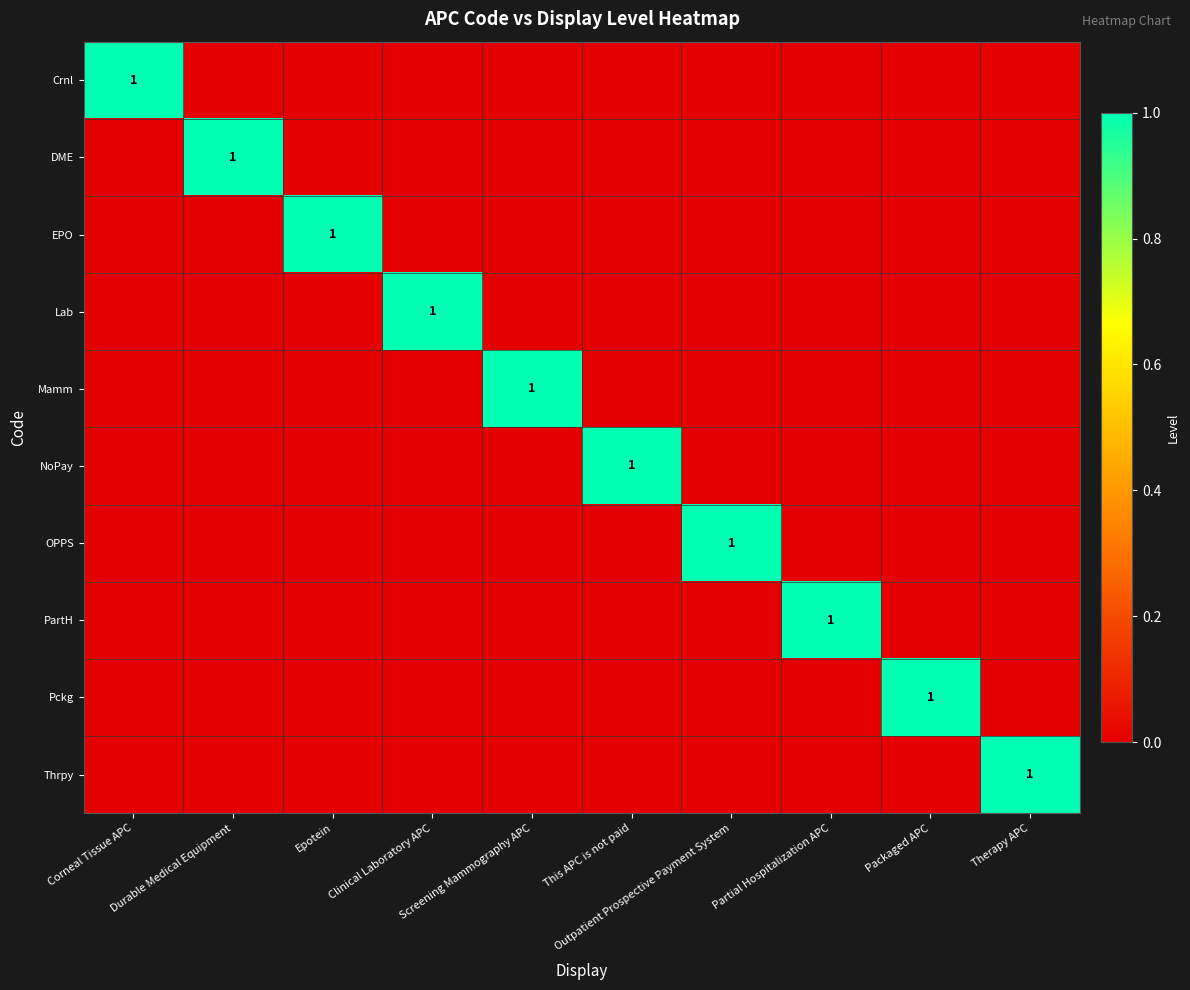

Is the value of Lab at Screening Mammography APC greater than the value of DME at Packaged APC?

No